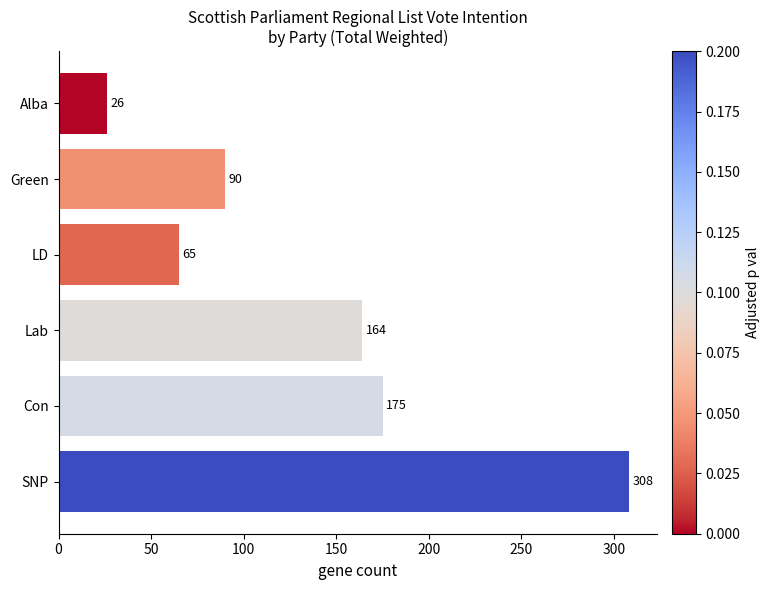

Where is the data nearest to the value 167?

Lab